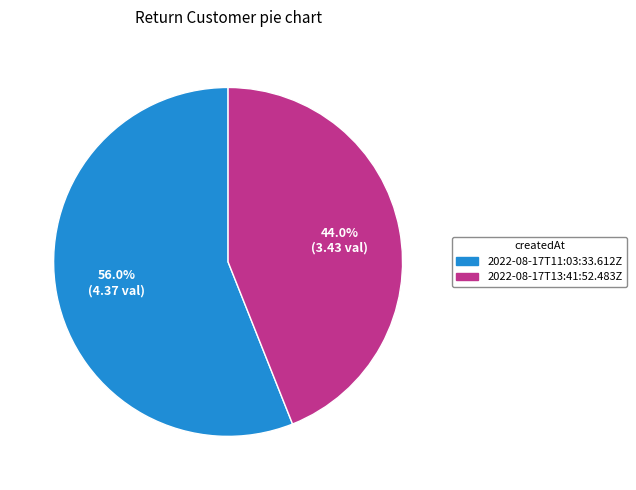

To the nearest percent, what is the difference between the 2022-08-17T11:03:33.612Z and 2022-08-17T13:41:52.483Z slice percentages?

12%